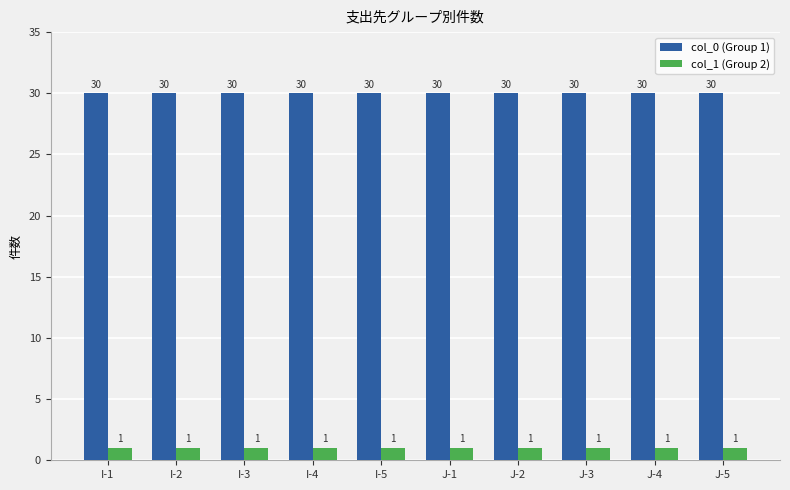

What is the difference between the highest and lowest values at J-2?

29